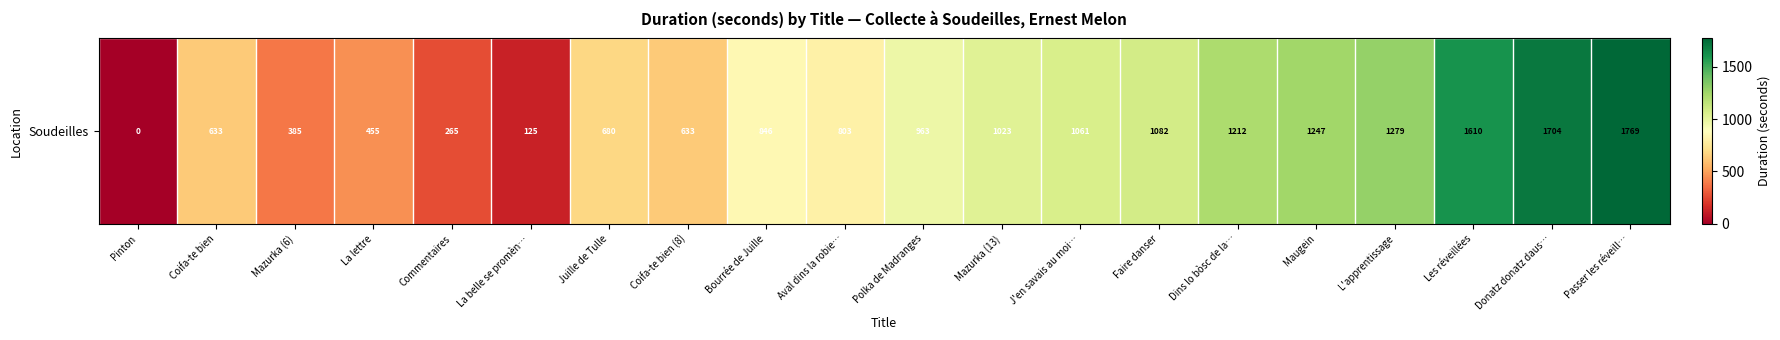

The chart shows a value of 2159 at Les réveillées. True or false?

False